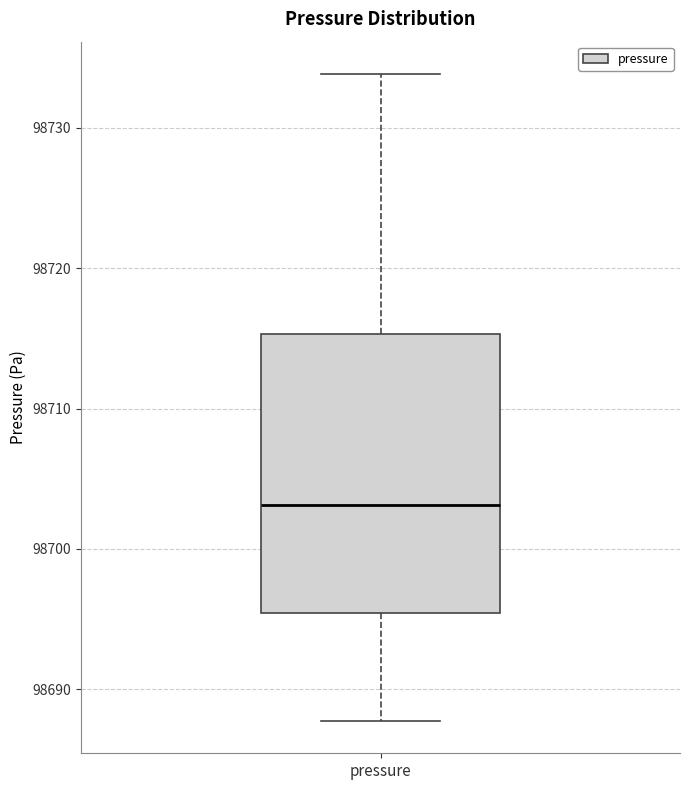

Where does the upper whisker of the box for pressure end on the y-axis? The values are not printed on the chart, so give them approximately, as read against the axis.

98734